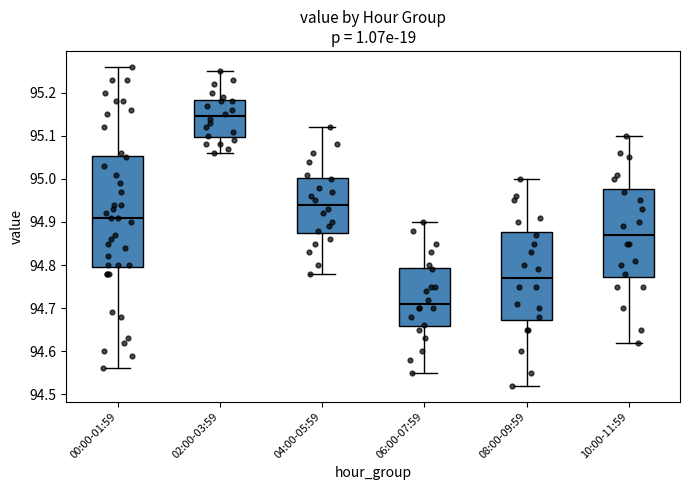

Reading left to right, read every box against the y-axis: the position of its median line, the range the box covers, and the ends of its whiskers. The values are not printed on the chart, so give them approximately, as read against the axis.

00:00-01:59: median 94.91, box 94.80 to 95.05, whiskers 94.56 to 95.26
02:00-03:59: median 95.15, box 95.10 to 95.18, whiskers 95.06 to 95.25
04:00-05:59: median 94.94, box 94.88 to 95.00, whiskers 94.78 to 95.12
06:00-07:59: median 94.71, box 94.66 to 94.79, whiskers 94.55 to 94.90
08:00-09:59: median 94.77, box 94.67 to 94.88, whiskers 94.52 to 95.00
10:00-11:59: median 94.87, box 94.77 to 94.98, whiskers 94.62 to 95.10